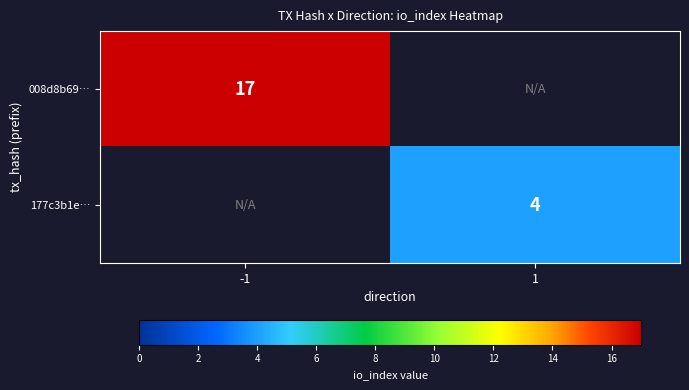

The value of 177c3b1e… at 1 is 4. True or false?

True